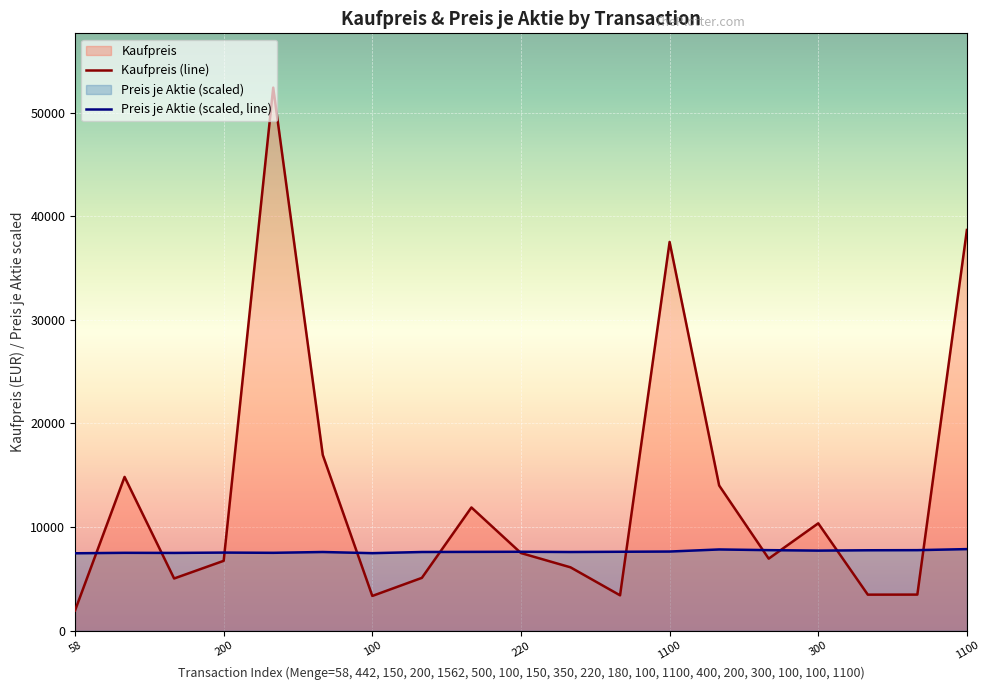

Does the chart display data point markers on the line(s)?

No